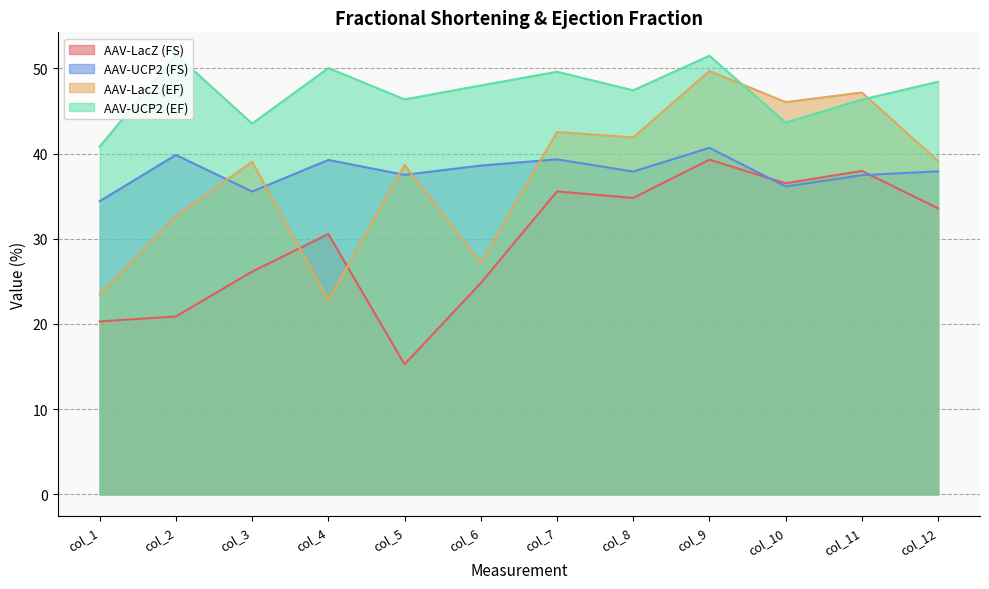

What is the difference between the maximum and minimum values in the AAV-LacZ (FS) series?

24.0